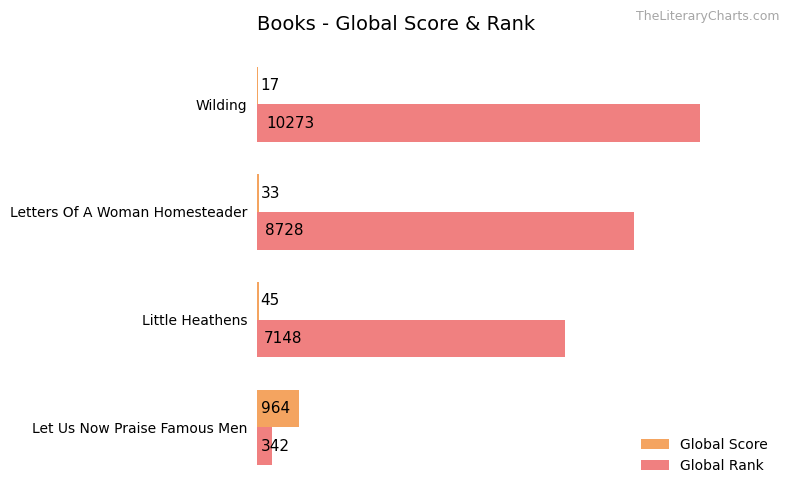

Between Little Heathens and Letters Of A Woman Homesteader, which series saw the biggest shift?

Global Rank